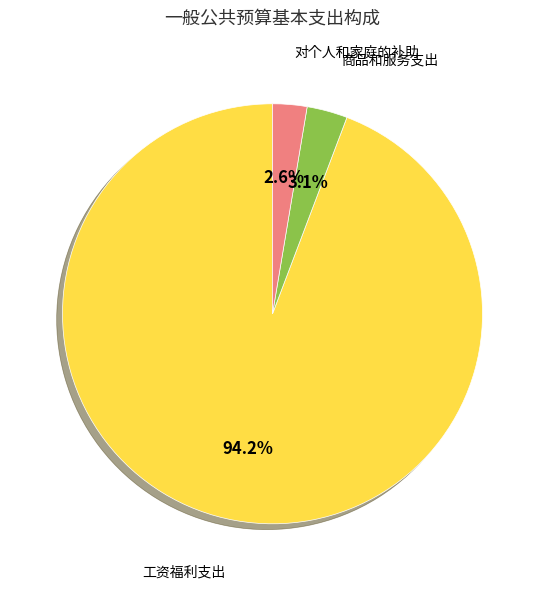

Count the number of slices in the pie.

3